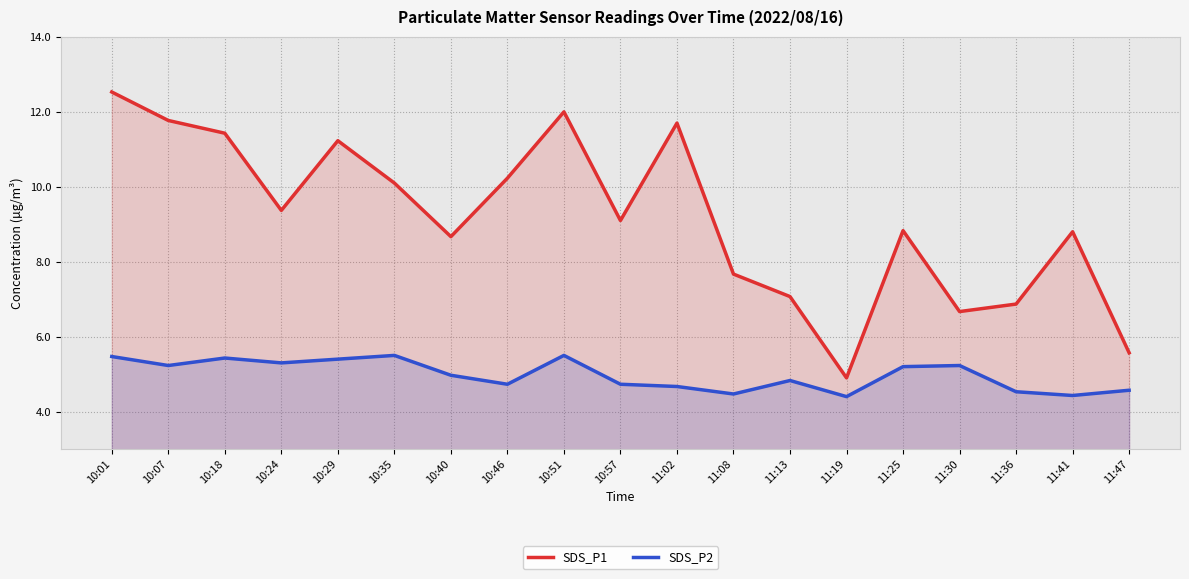

What is the difference between the SDS_P2 values at 10:46 and 11:30?

0.5